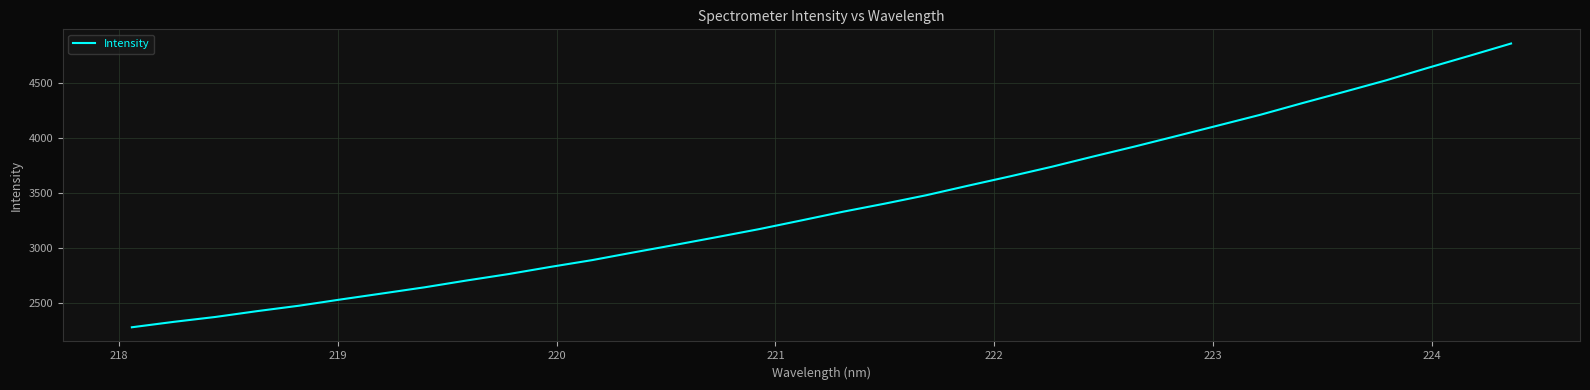

What is the average value?

3385.5